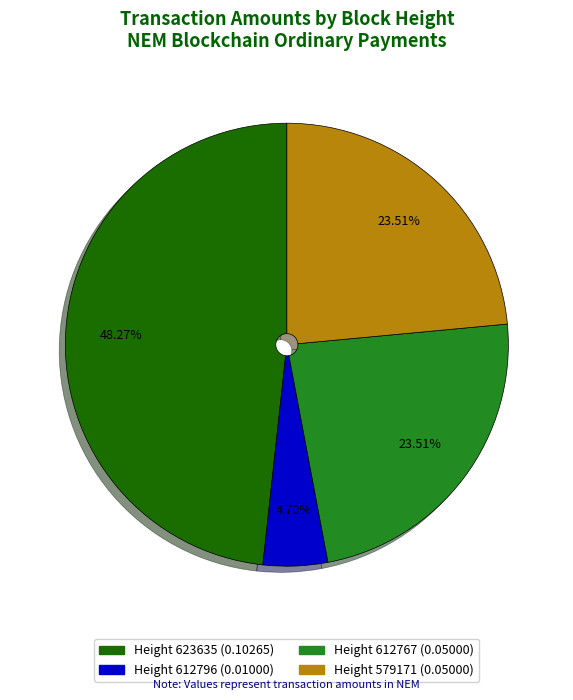

To the nearest percent, what is the average slice percentage?

25%